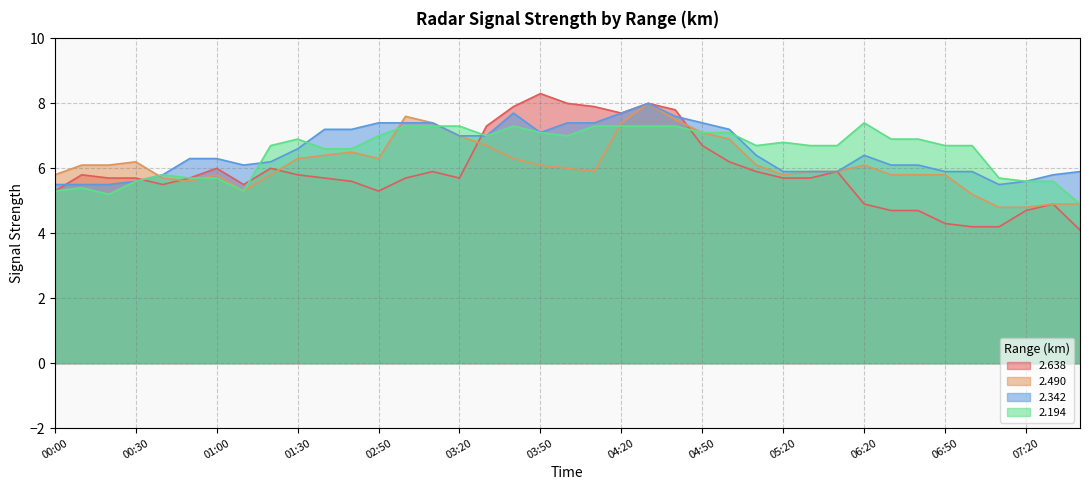

What is the label of the 10th point from the right?

06:10